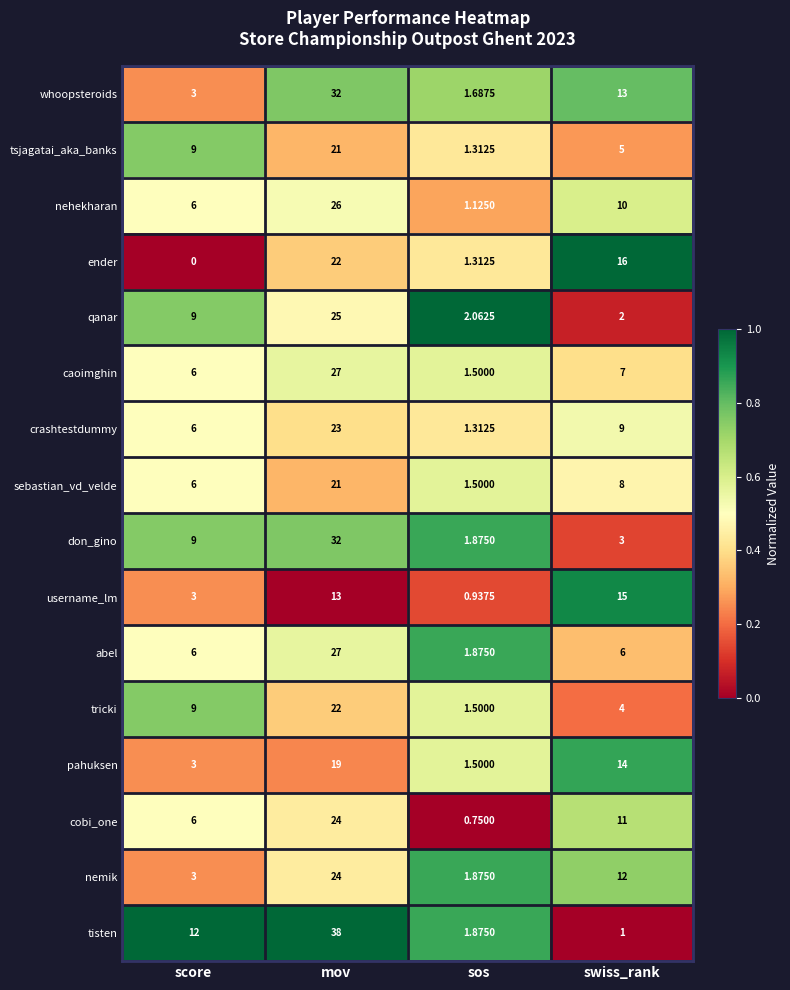

Which series has the widest spread of values?

tisten